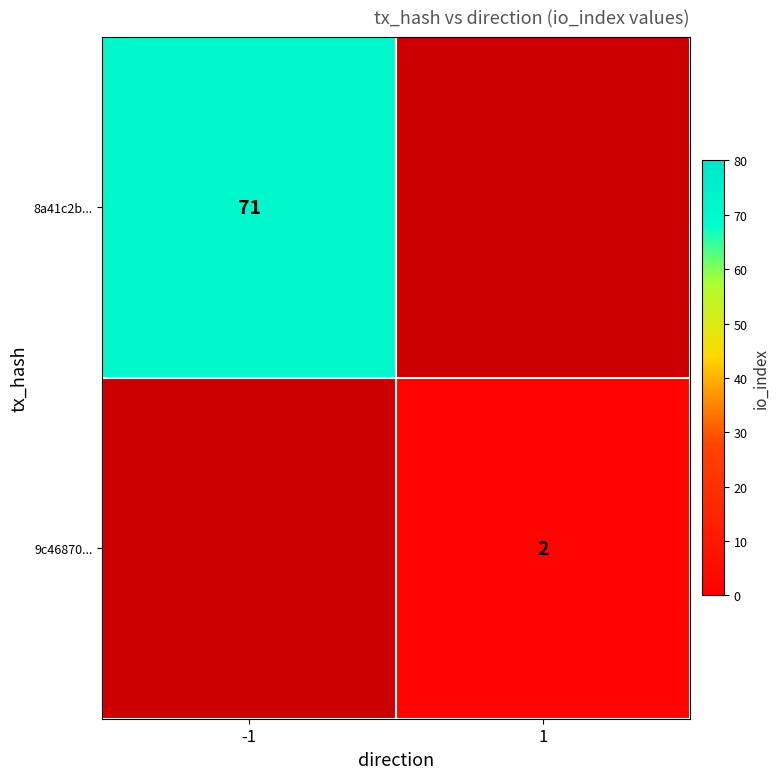

True or false: 8a41c2b... has a value of 71 at -1.

True